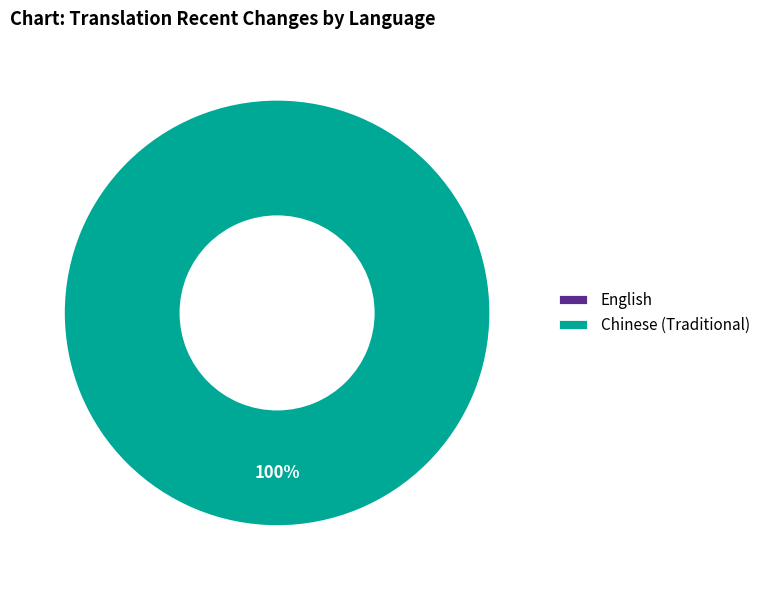

Rank the categories by value from highest to lowest.

Chinese (Traditional), English